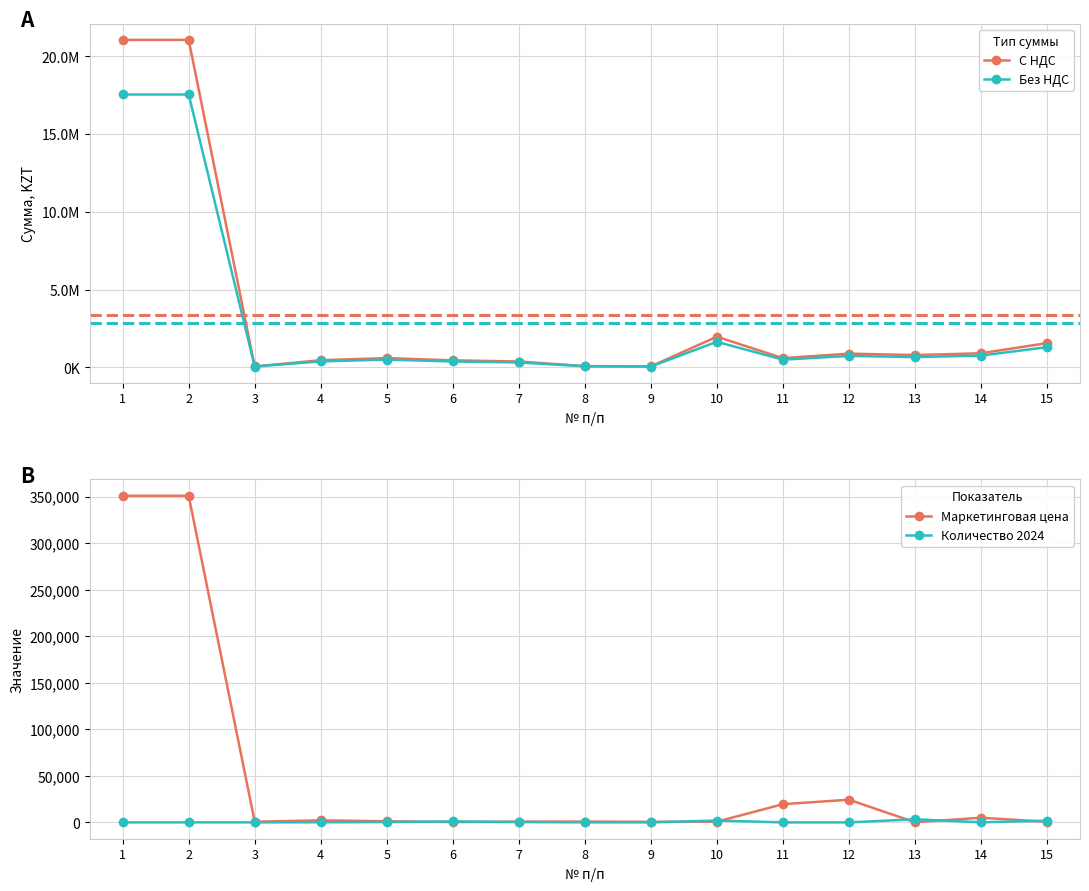

Where is the first local maximum for Количество 2024?

6